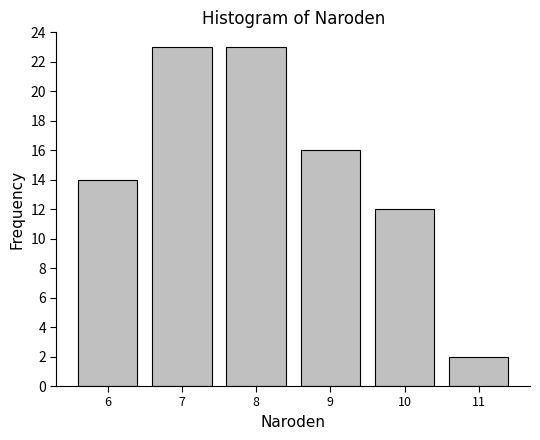

Reading left to right, extract all data points from this chart.

14	23	23	16	12	2